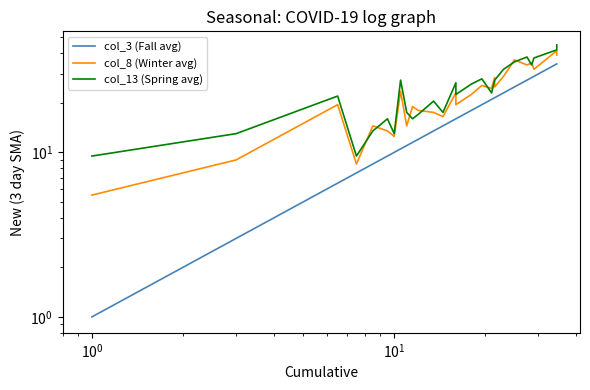

At how many categories does at least one series exceed 3?

27